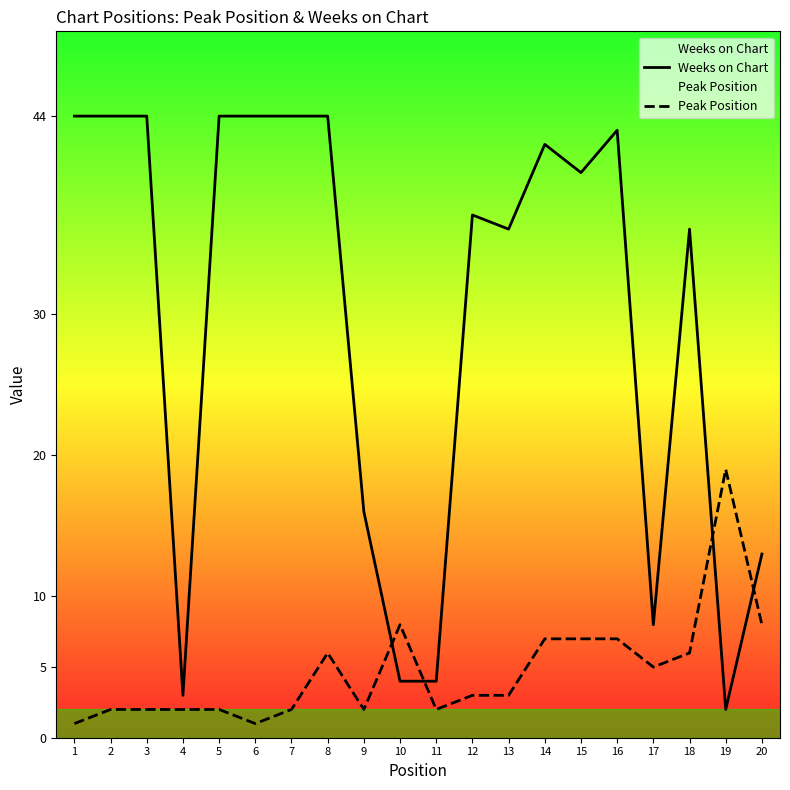

True or false: Weeks on Chart and Peak Position cross at least once.

True